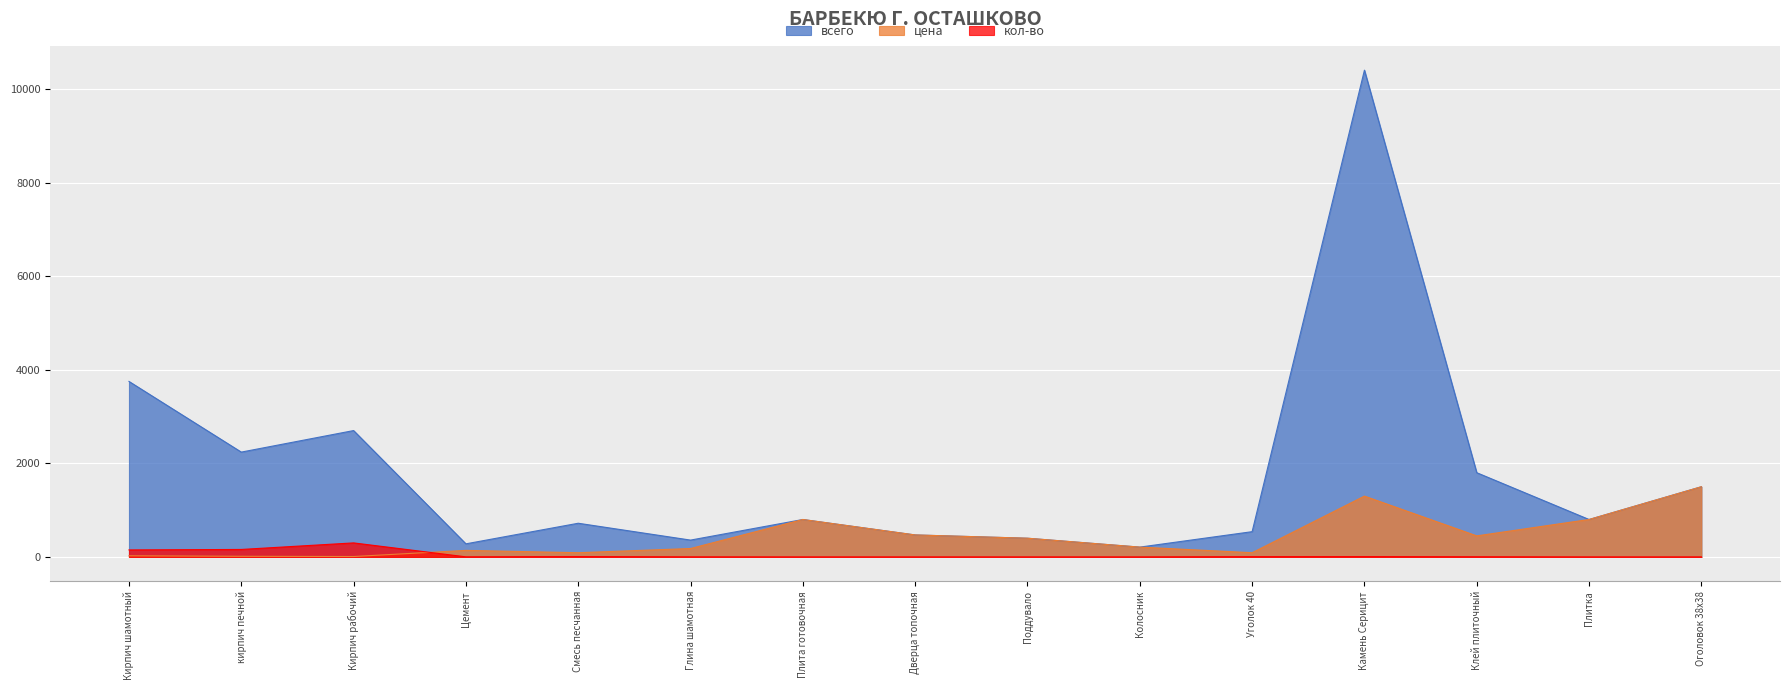

What is the spread (max minus min) of values at Глина шамотная?

358